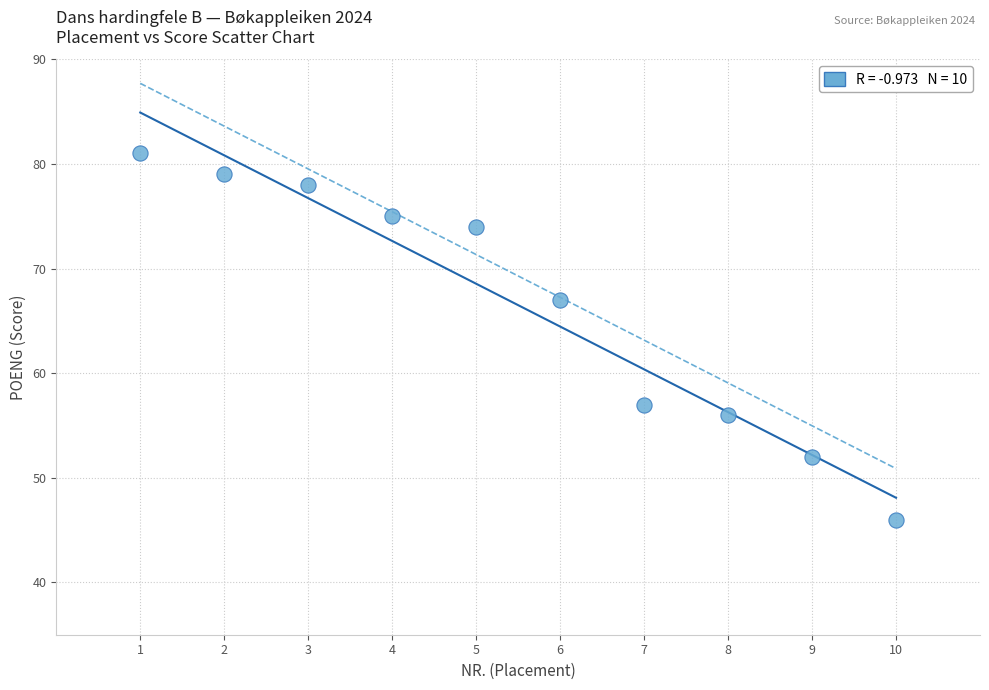

What Y value in the scatter plot is closest to 63?

67